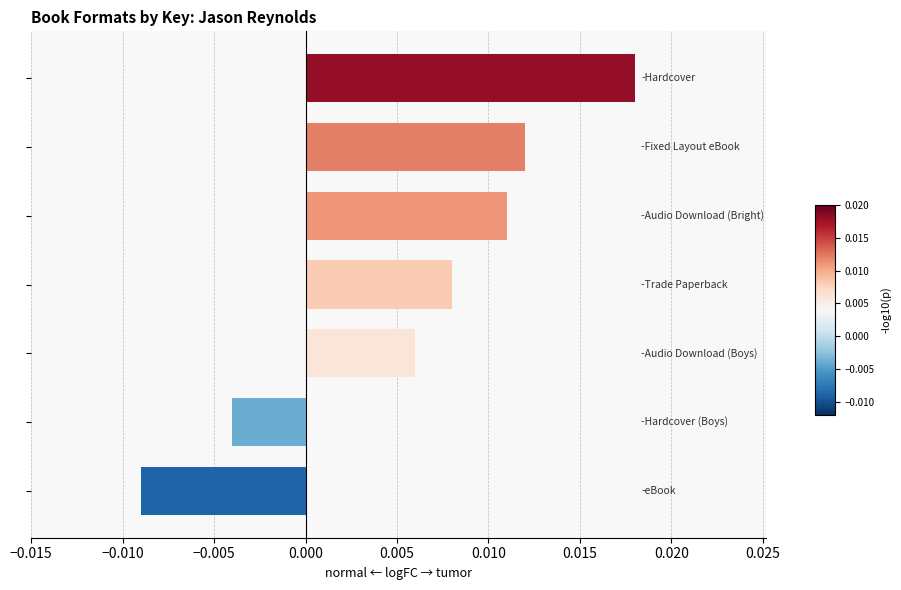

How many values are below 0?

2